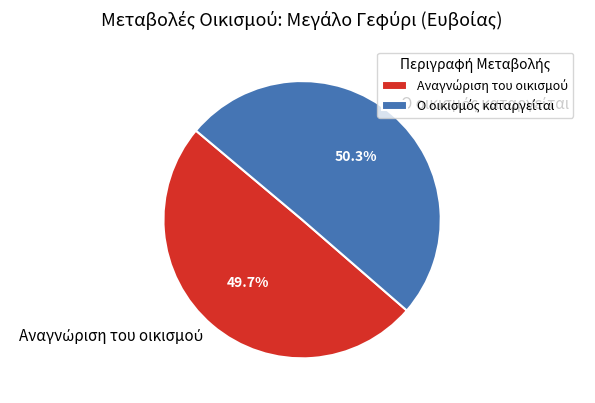

Is there any slice that represents more than half of the pie?

Yes